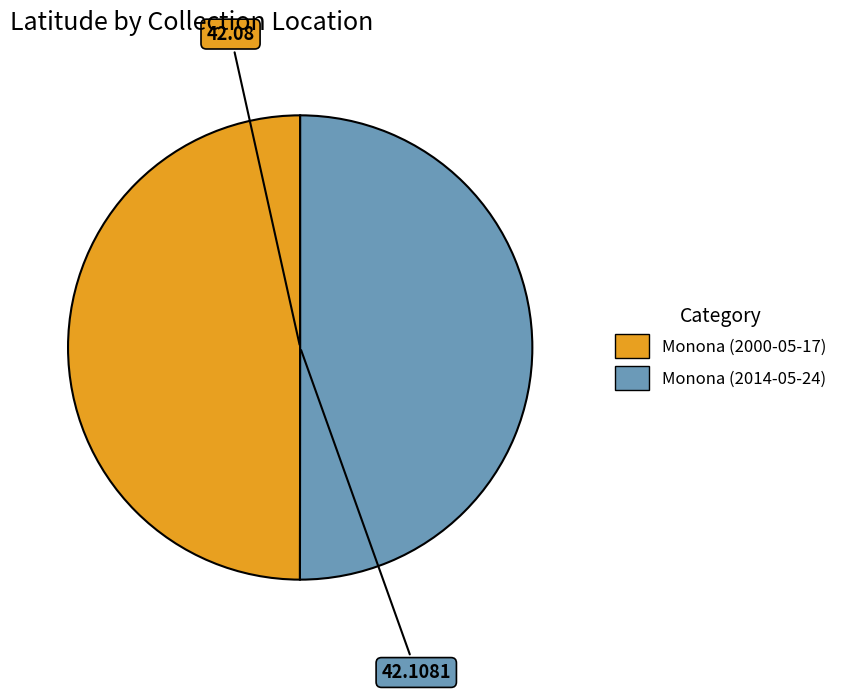

True or false: Monona (2000-05-17) accounts for 50% of the total.

True